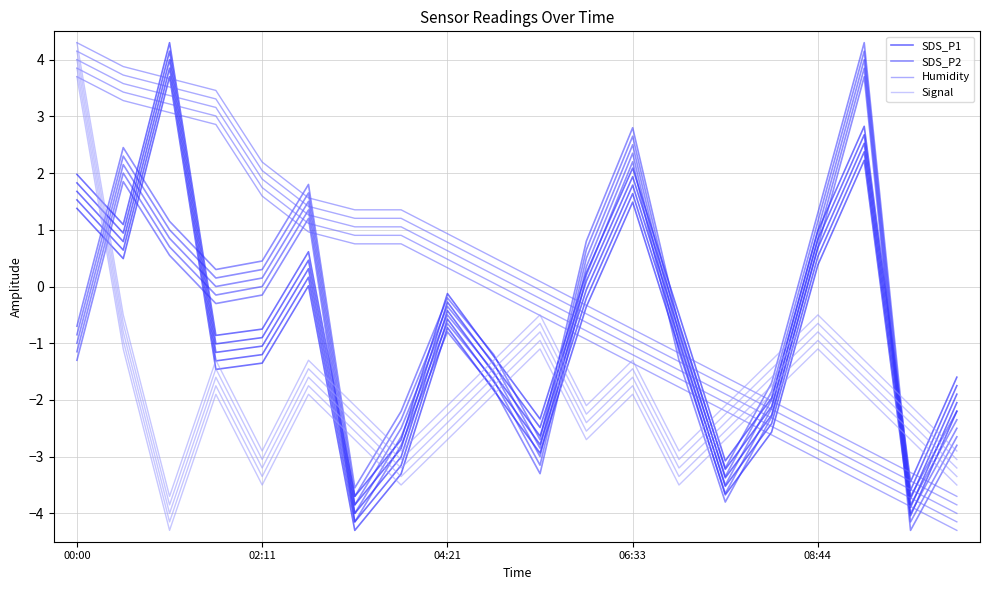

Count the number of data series in this chart.

4